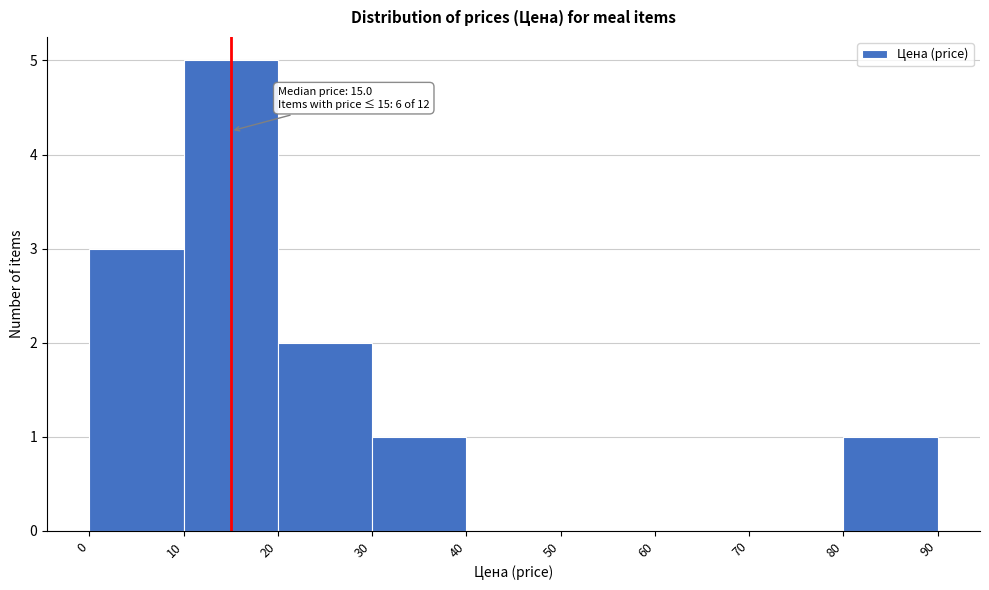

Which range on the x-axis has the tallest bar?

10 to 20